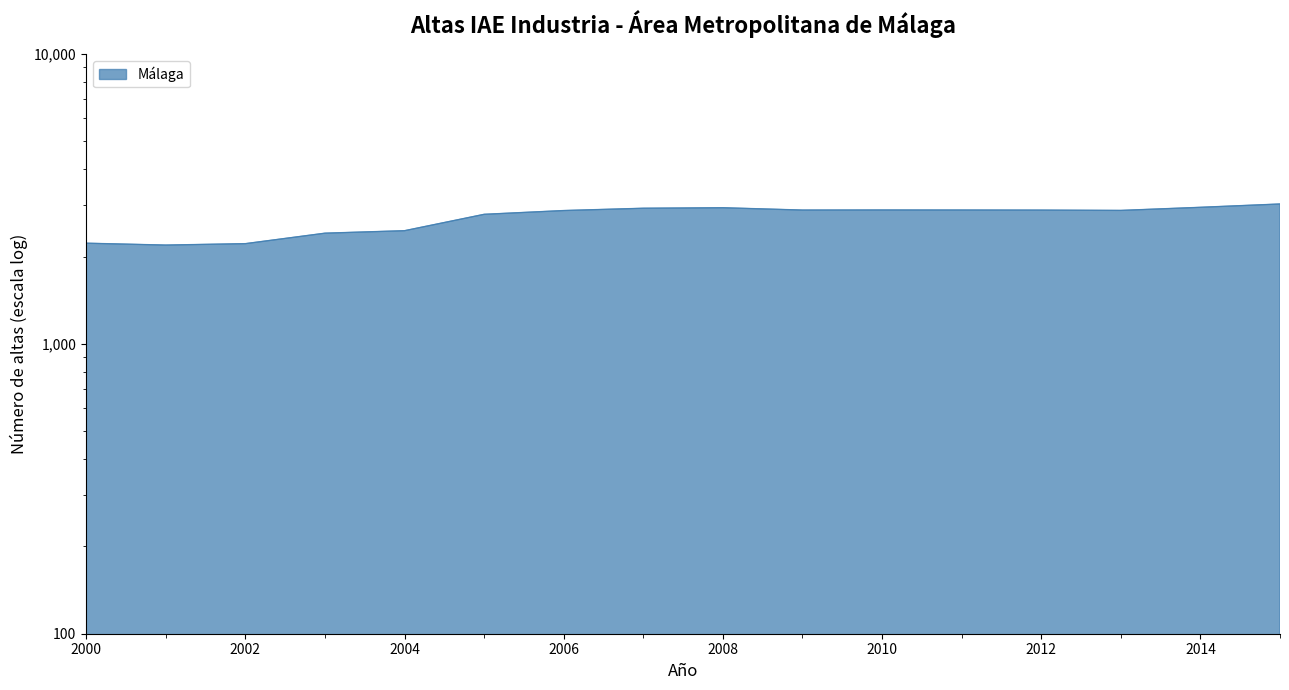

Read the value at 2006.

2881